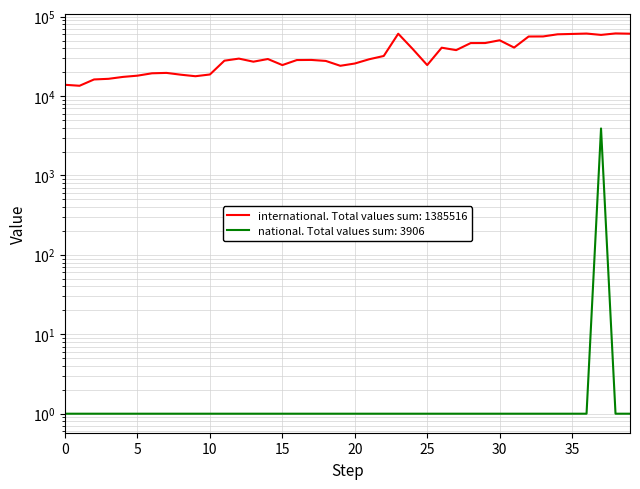

What is the value of the international point at the 10th from the left?

17763